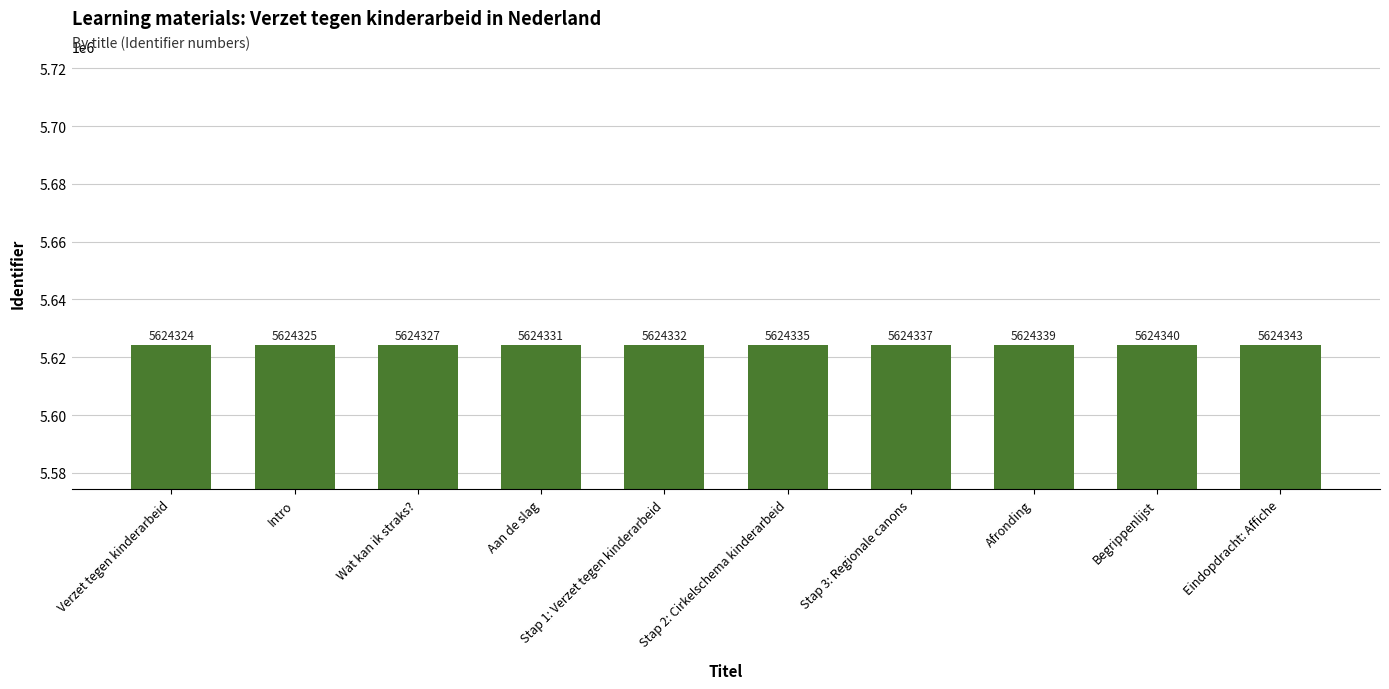

Rank the categories by value from lowest to highest.

Verzet tegen kinderarbeid, Intro, Wat kan ik straks?, Aan de slag, Stap 1: Verzet tegen kinderarbeid, Stap 2: Cirkelschema kinderarbeid, Stap 3: Regionale canons, Afronding, Begrippenlijst, Eindopdracht: Affiche